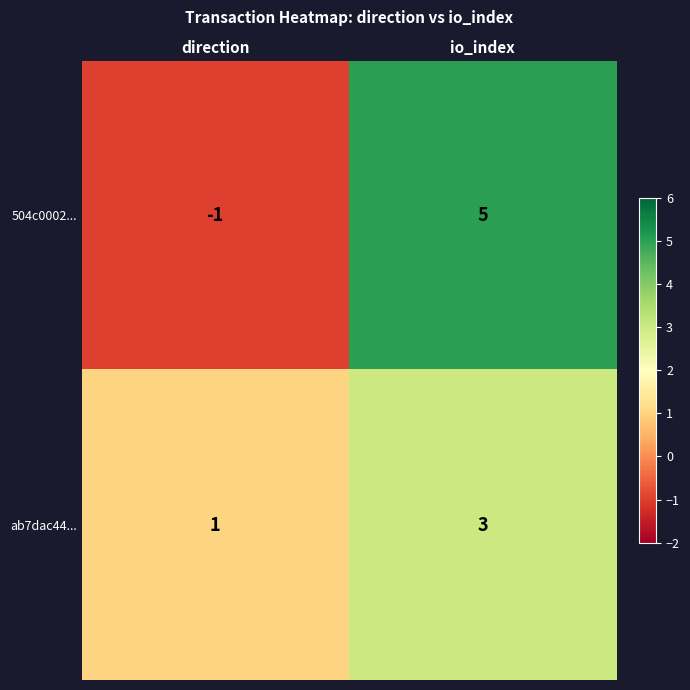

What is the smallest value displayed?

-1